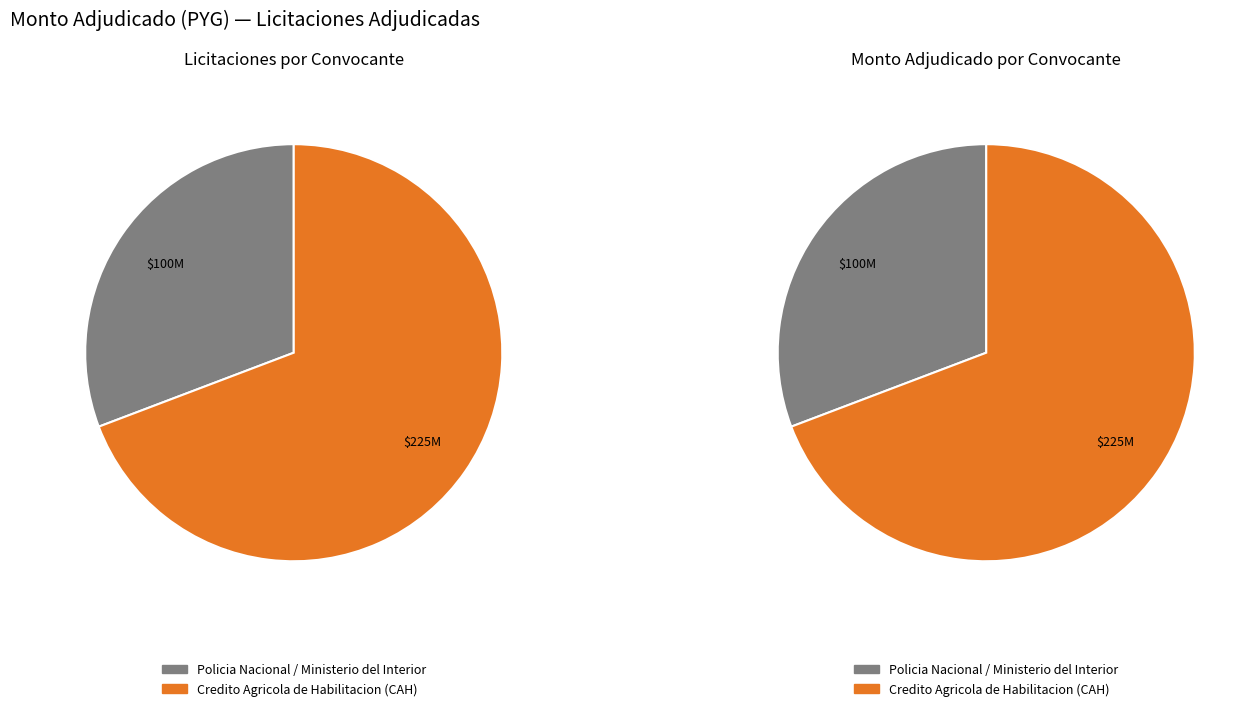

Is it true that Policia Nacional / Ministerio del Interior is 39% of the pie?

False